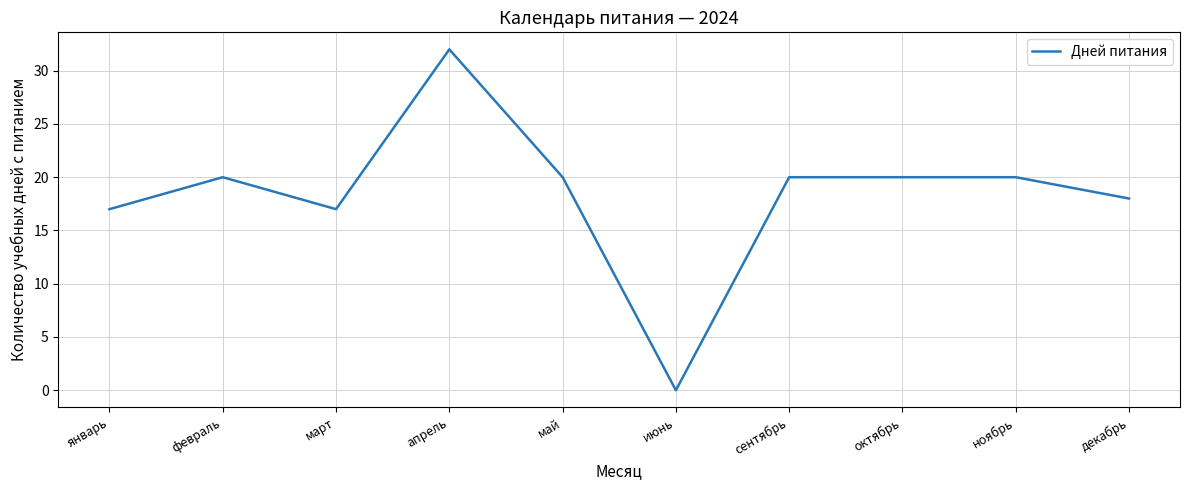

How many positive values are there?

9